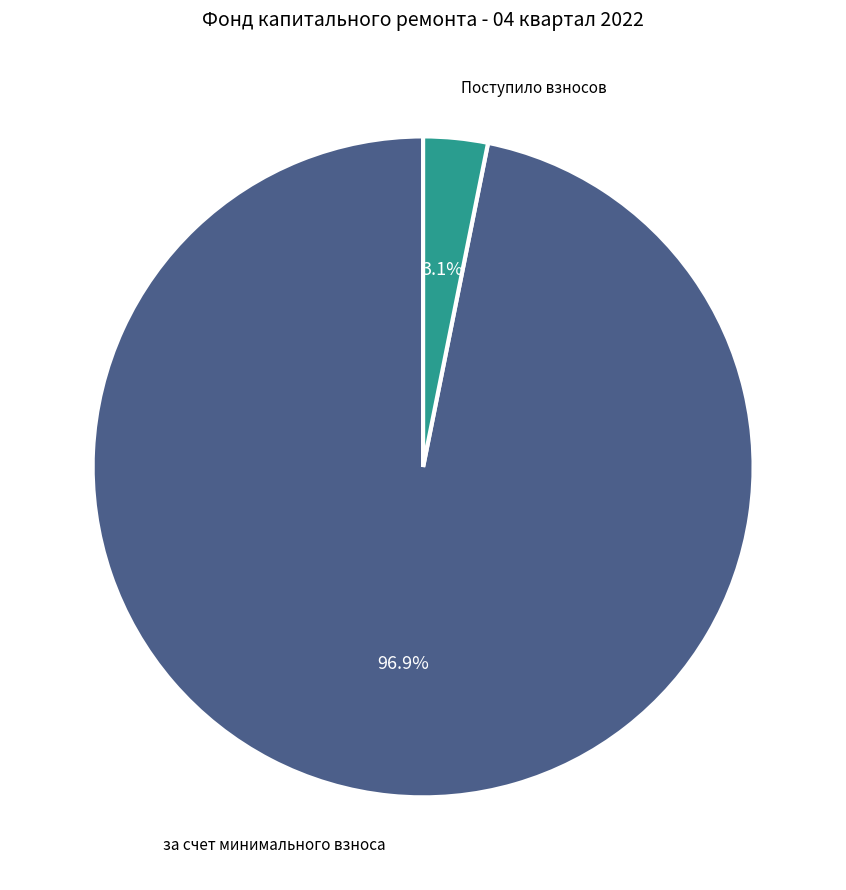

Which category has the smallest portion of the pie?

Поступило взносов